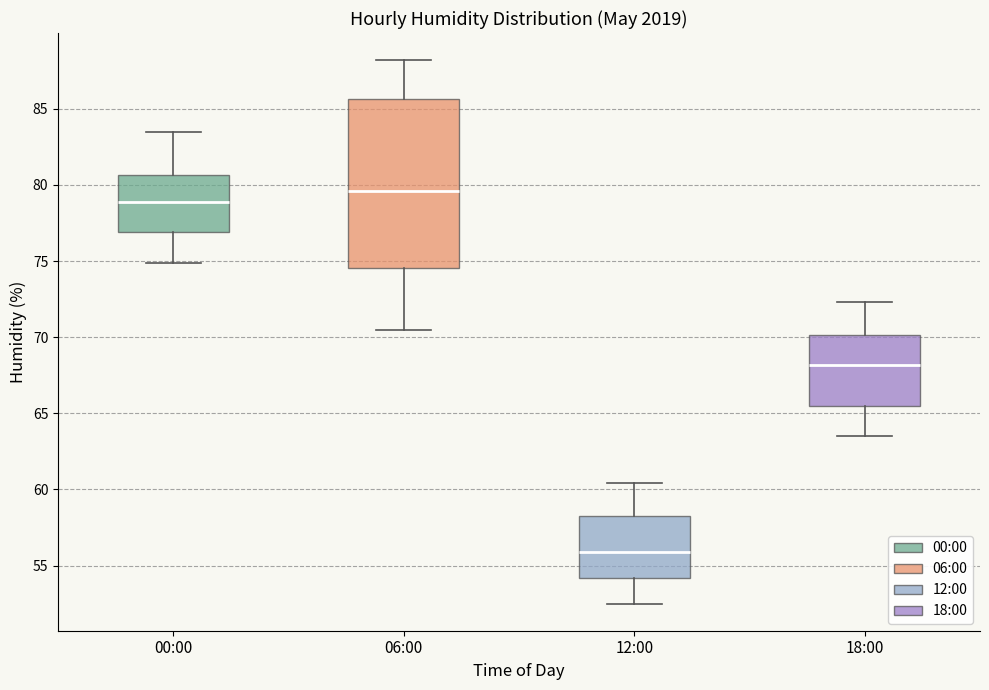

Which box is the tallest, from its lower edge to its upper edge?

06:00